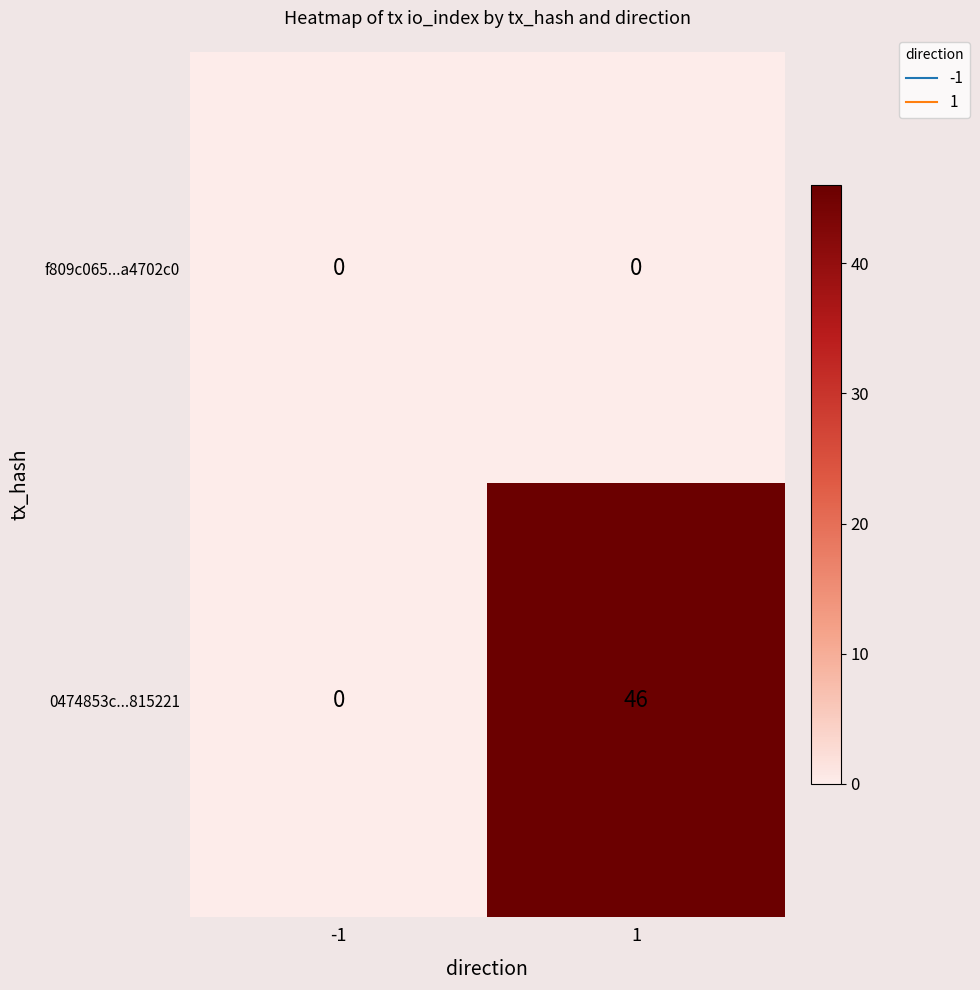

What is the sum of all 0474853c...815221 values?

46